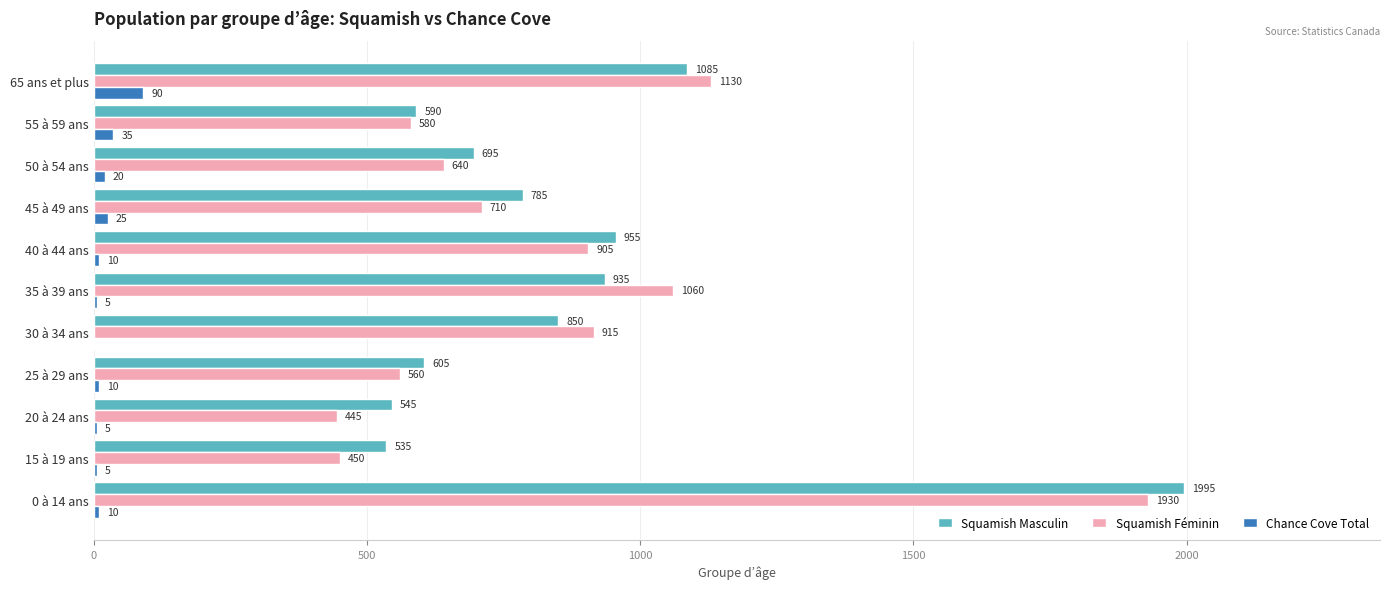

What is the total value across all series at 65 ans et plus?

2305